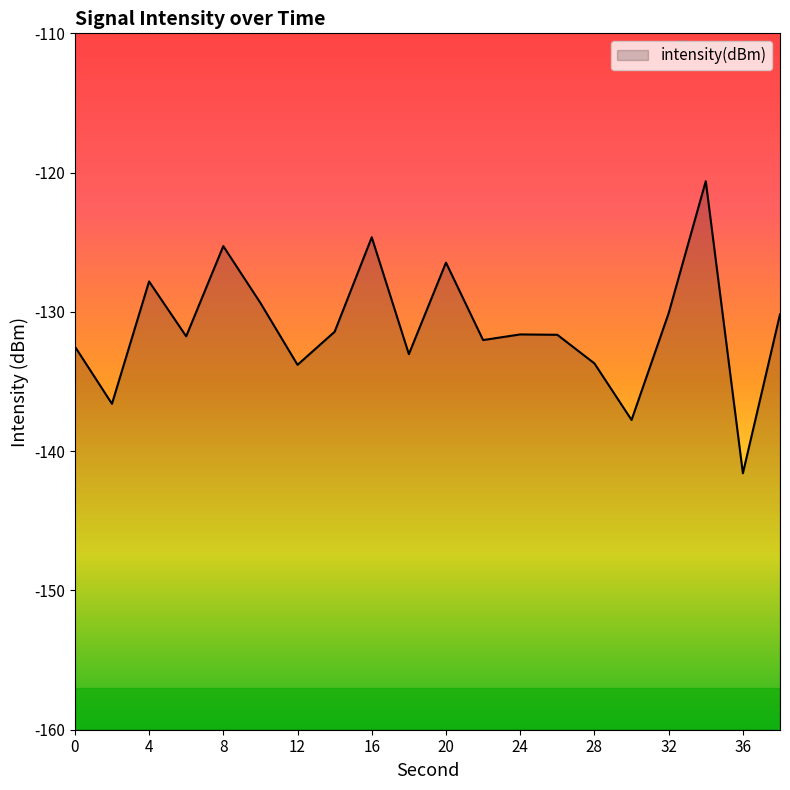

Which label corresponds to the largest value in the chart?

34